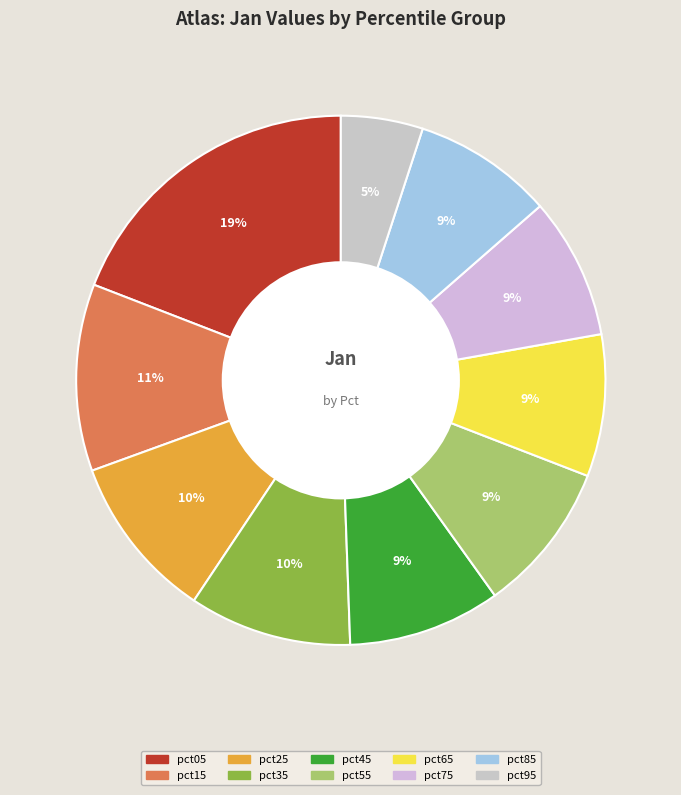

Combined, what portion of the pie is pct75 and pct25?

18.7%